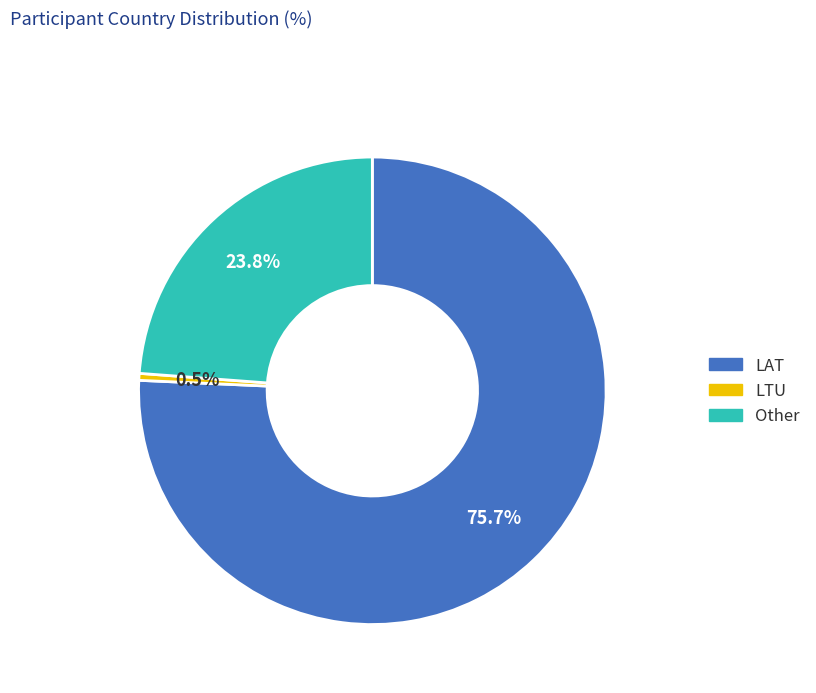

To the nearest percent, what is the difference between the largest and smallest slice percentages?

75%